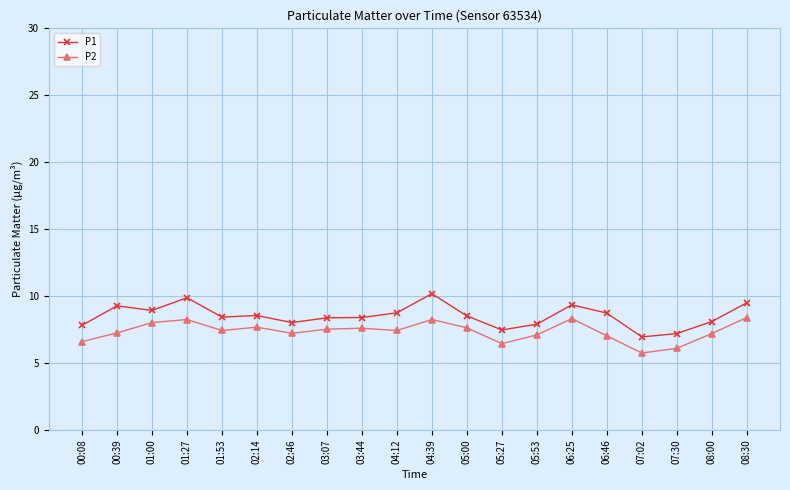

What is the difference between the highest and lowest values at 07:30?

1.1